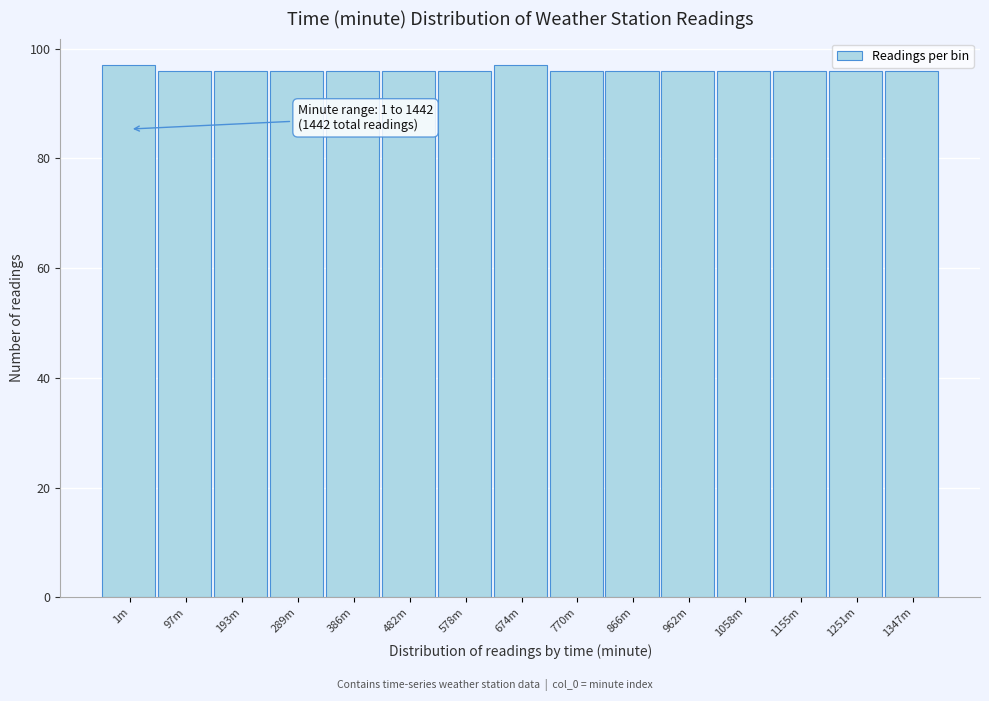

Reading left to right, extract all data points from this chart.

97	96	96	96	96	96	96	97	96	96	96	96	96	96	96